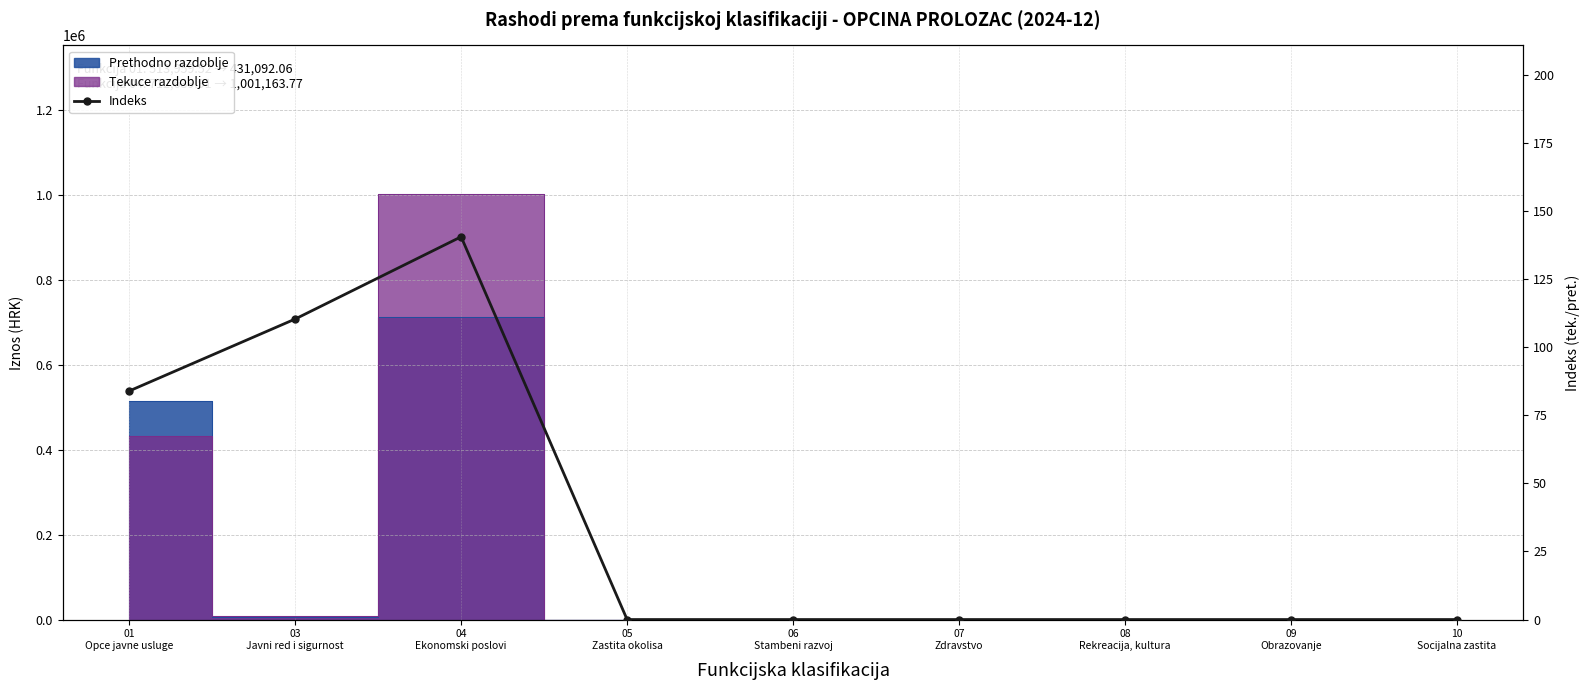

Is this an area chart (filled region under the line)?

No